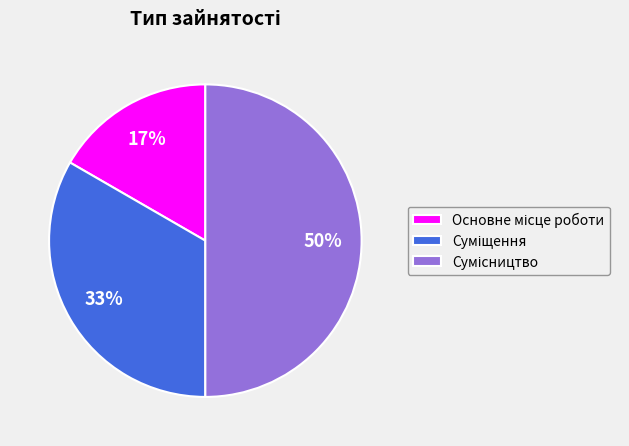

To the nearest percent, what is the difference between the largest and smallest slice percentages?

33%